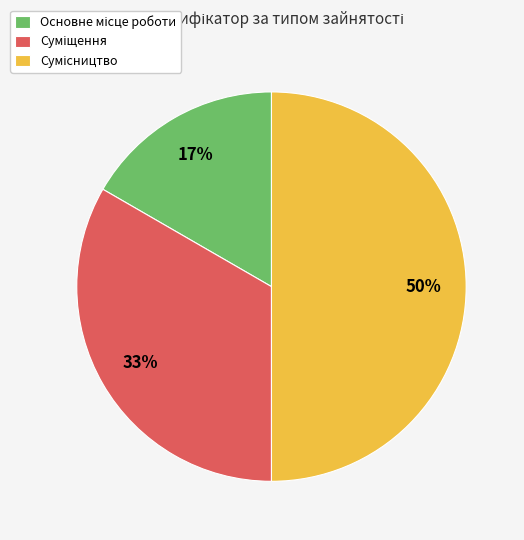

To the nearest percent, what is the average slice percentage?

33%